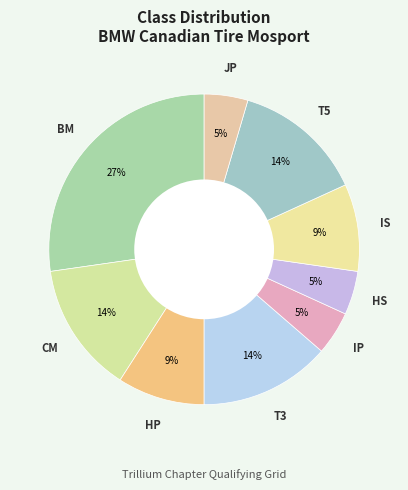

How many slices are in this pie chart?

9